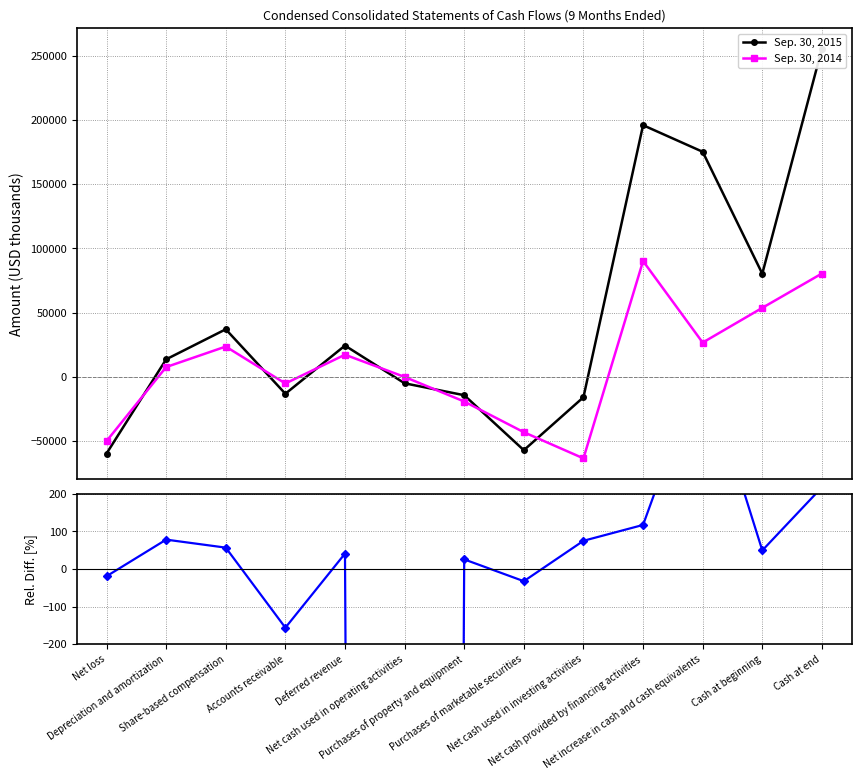

True or false: Sep. 30, 2014 has more than 0 points higher than both neighbors.

True